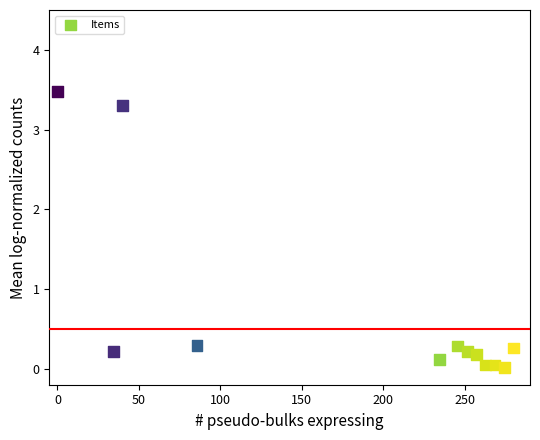

What is the average Y value?

0.7